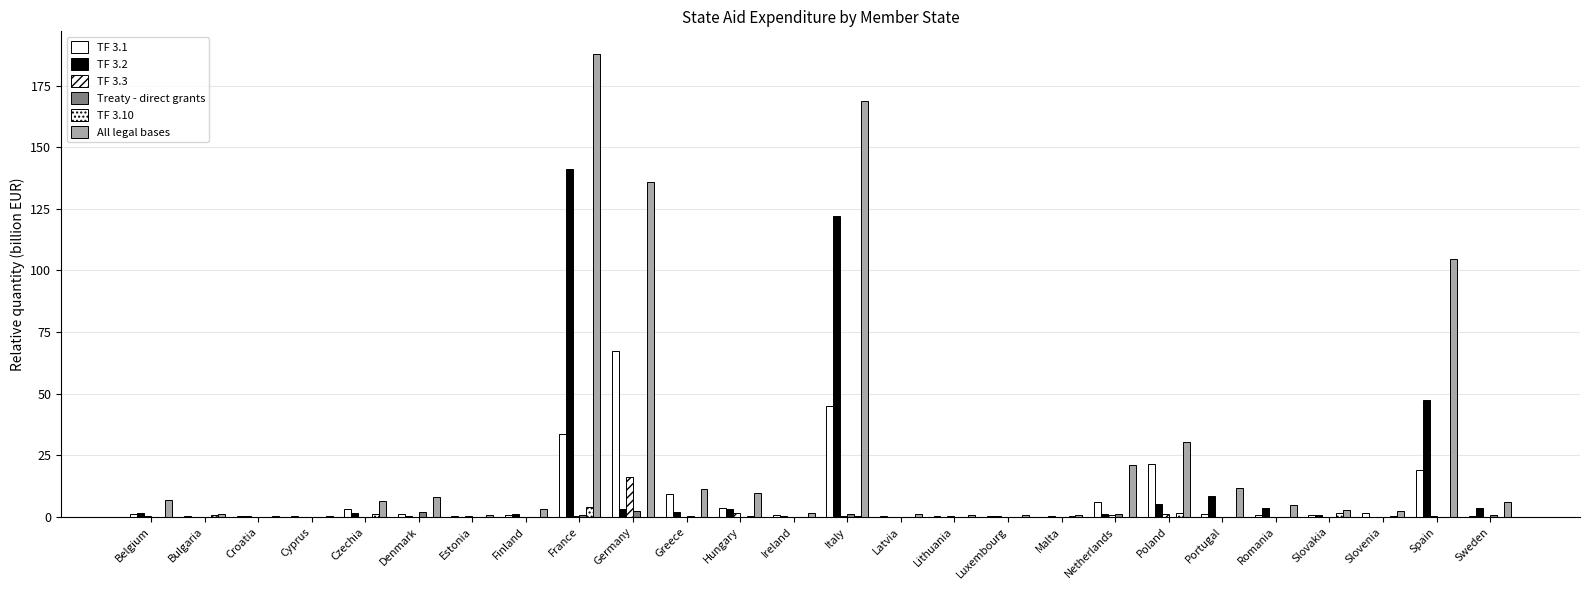

What is the sum of the TF 3.1 values at Romania and Denmark?

2.0